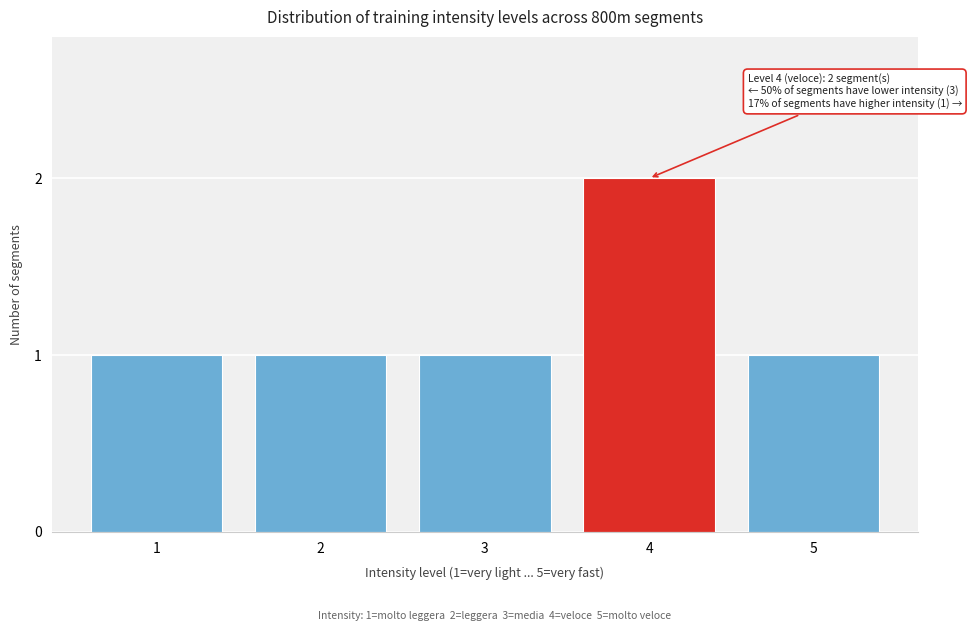

Reading left to right, list all the values displayed in this chart.

1	1	1	2	1